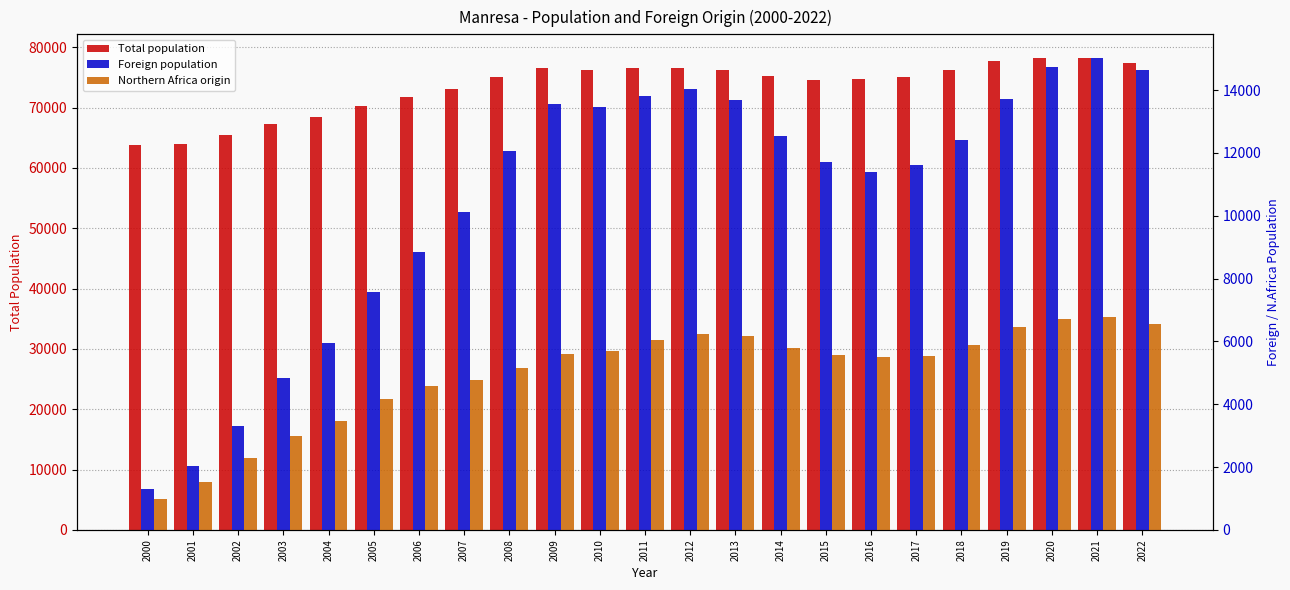

Between 2021 and 2005, which is larger?

2021